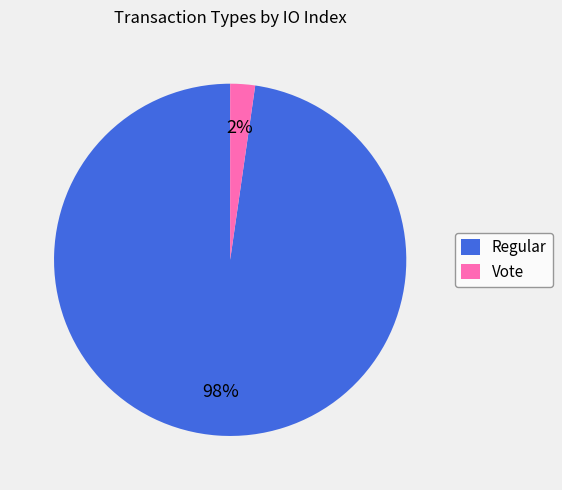

Is Regular the majority of the pie?

Yes